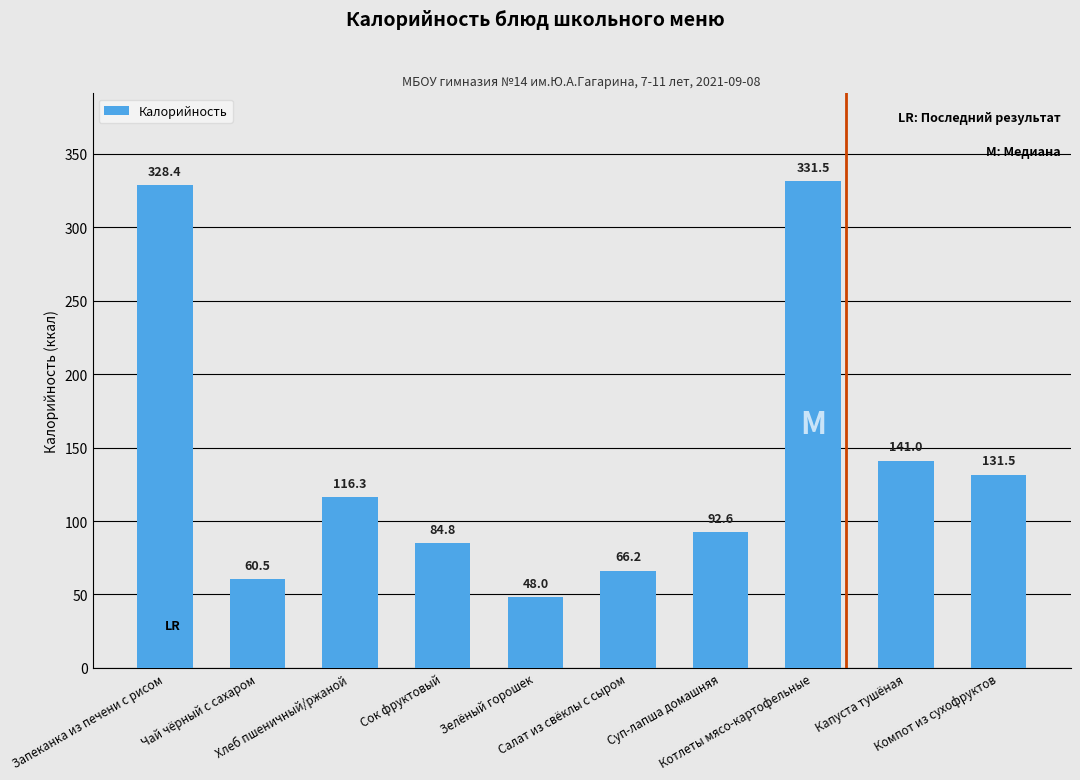

What is the sum of all values?

1400.8